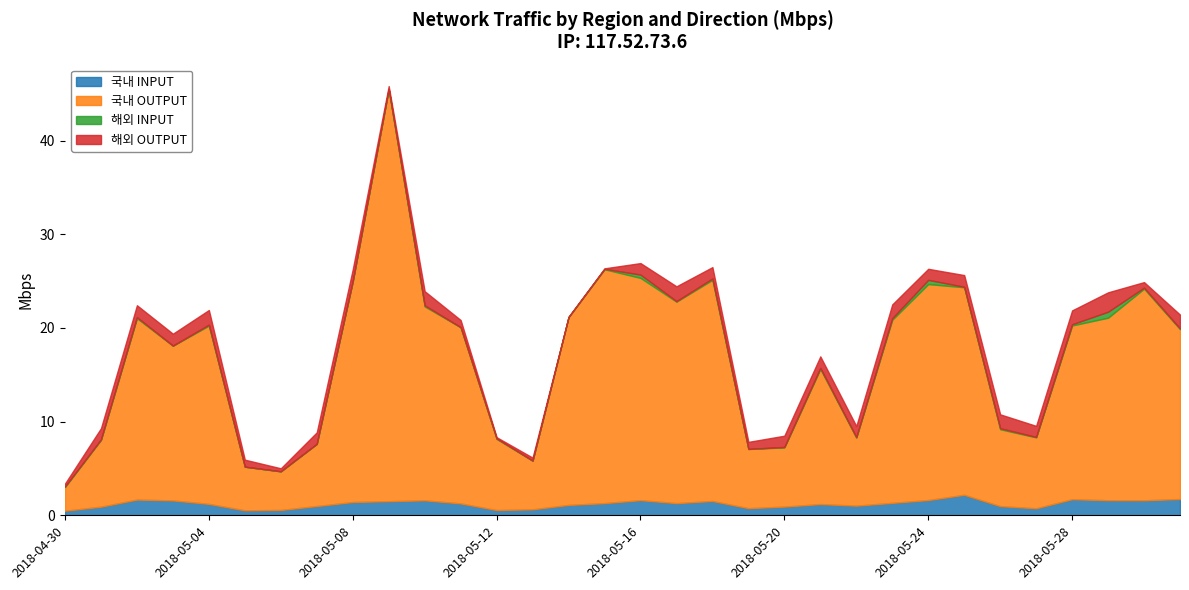

Count the number of data series in this chart.

4